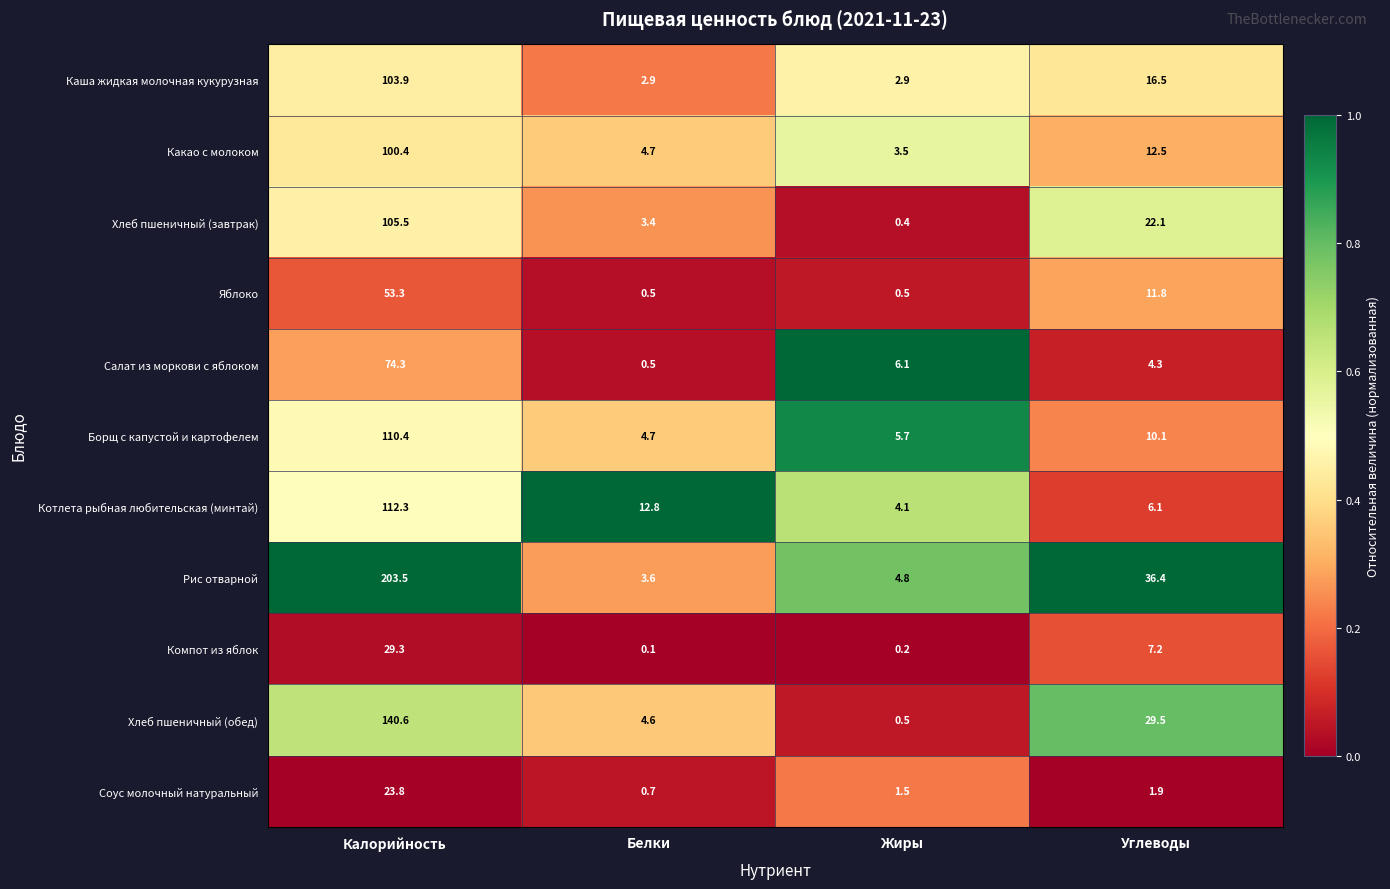

Where does the Каша жидкая молочная кукурузная series first go above 16?

Калорийность